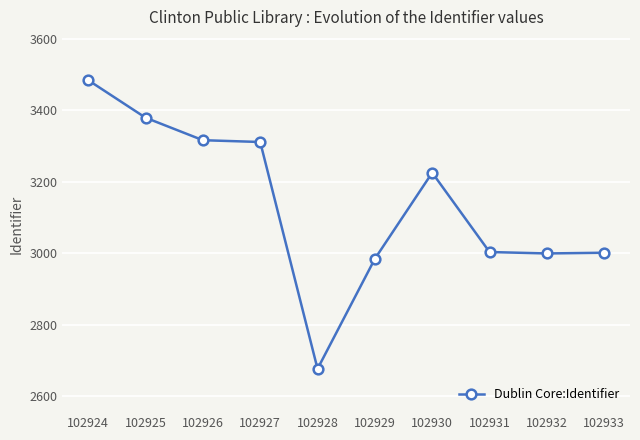

What is the approximate value at 102932, to the nearest 50?

3000